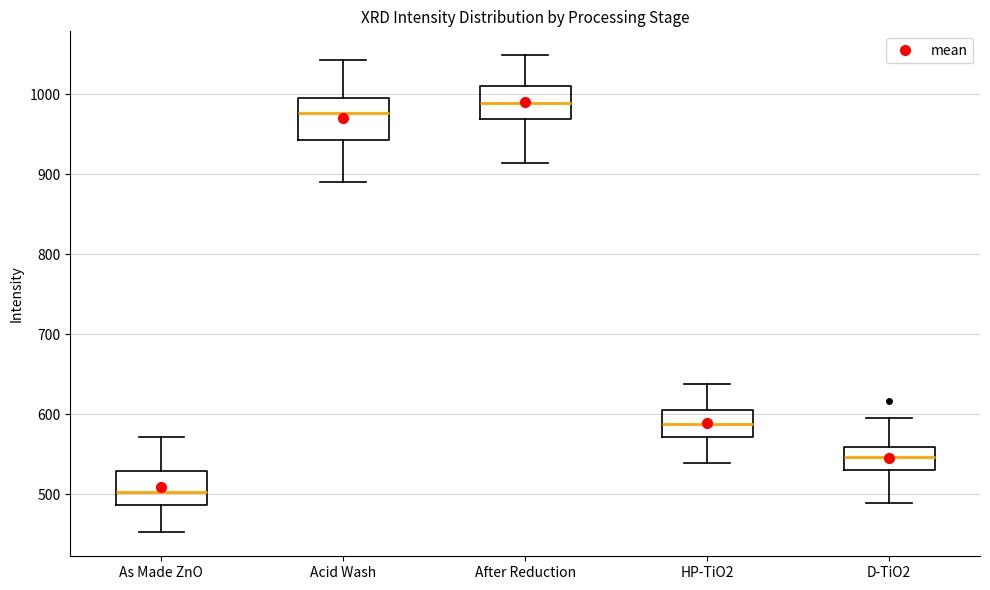

Reading left to right, read every box against the y-axis: the position of its median line, the range the box covers, and the ends of its whiskers. The values are not printed on the chart, so give them approximately, as read against the axis.

As Made ZnO: median 500, box 490 to 530, whiskers 450 to 570
Acid Wash: median 980, box 940 to 1000, whiskers 890 to 1040
After Reduction: median 990, box 970 to 1010, whiskers 910 to 1050
HP-TiO2: median 590, box 570 to 610, whiskers 540 to 640
D-TiO2: median 550, box 530 to 560, whiskers 490 to 600